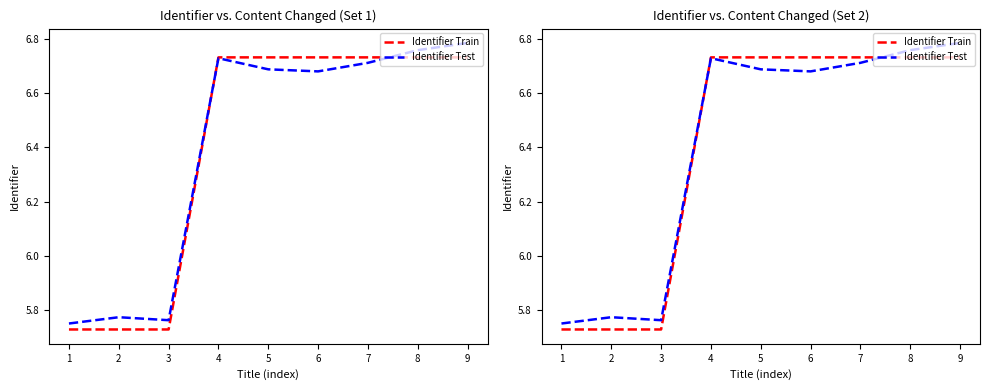

How many Identifier Test values are between 5 and 6?

3